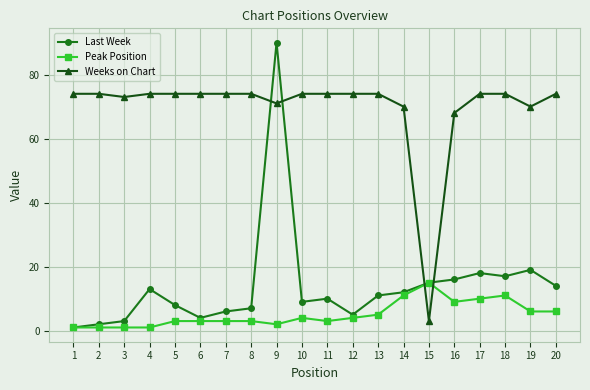

How many data points in Last Week are less than 11?

10